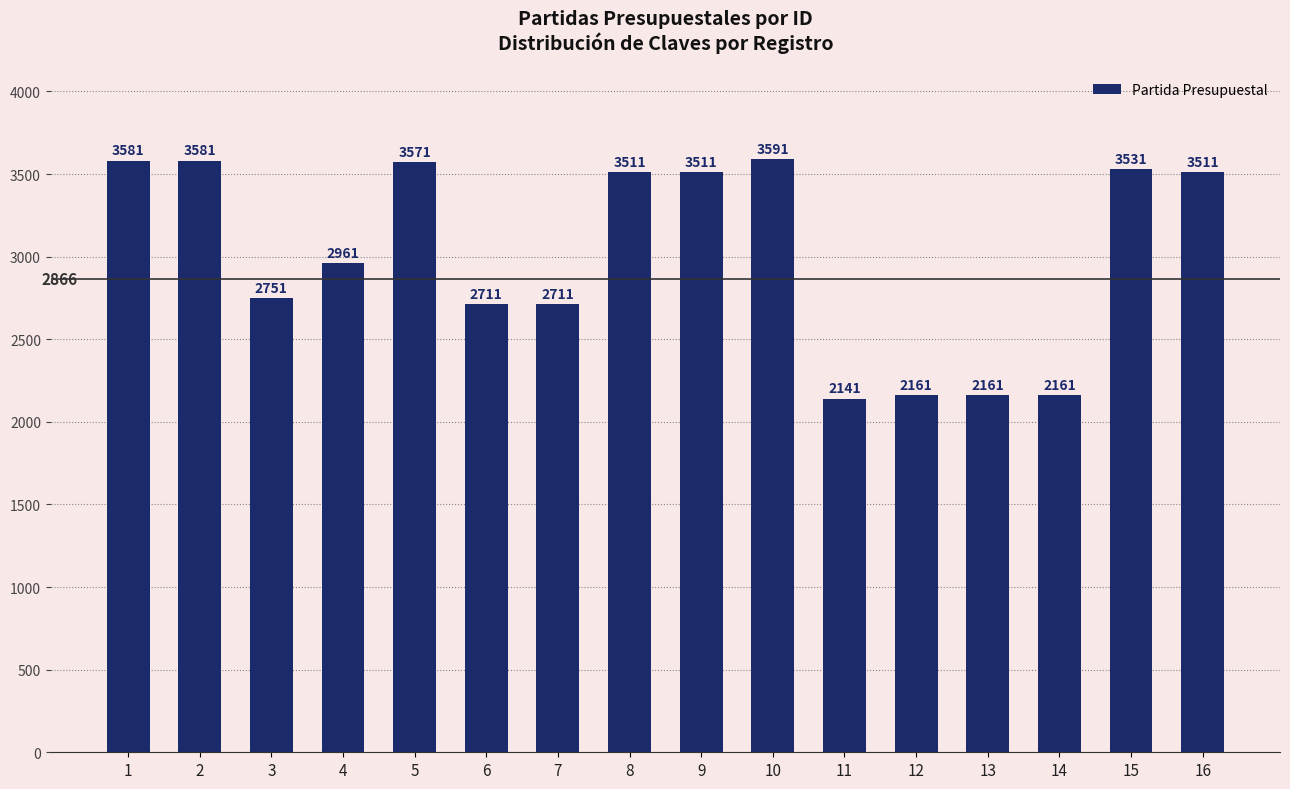

What is the sum of all values?

48146